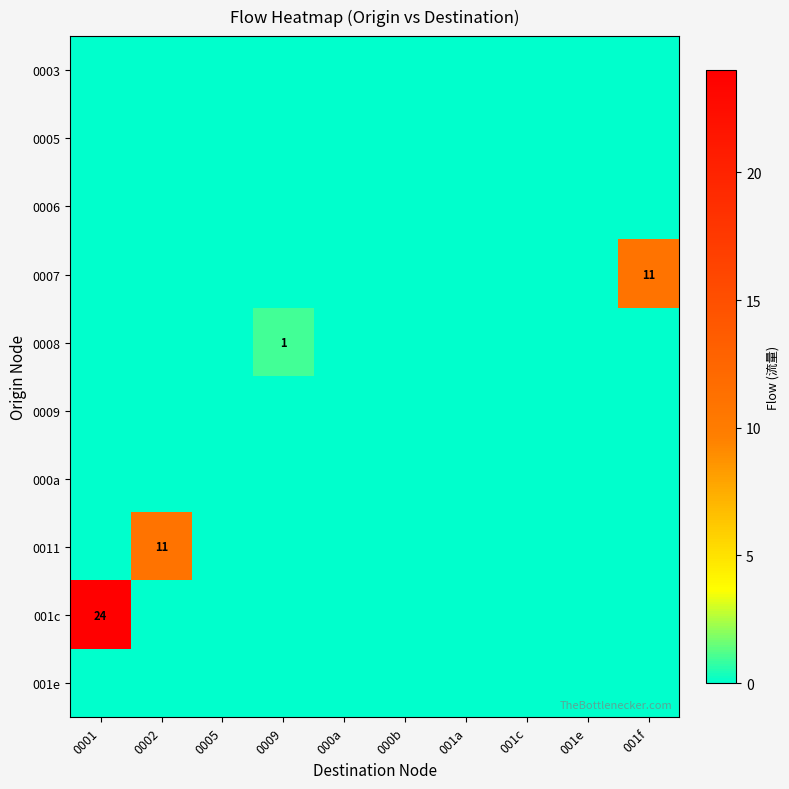

What is the spread (max minus min) of values at 0001?

24